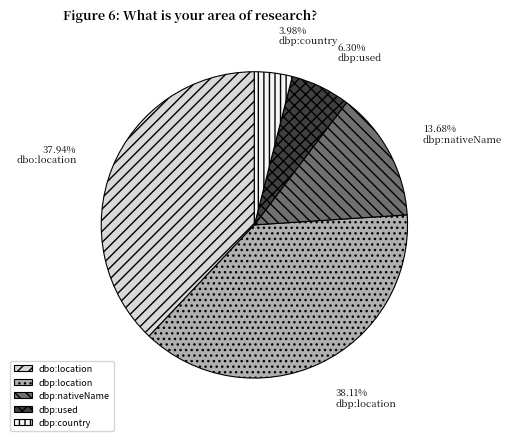

Combined, do dbp:location and dbp:used account for over 50%?

No